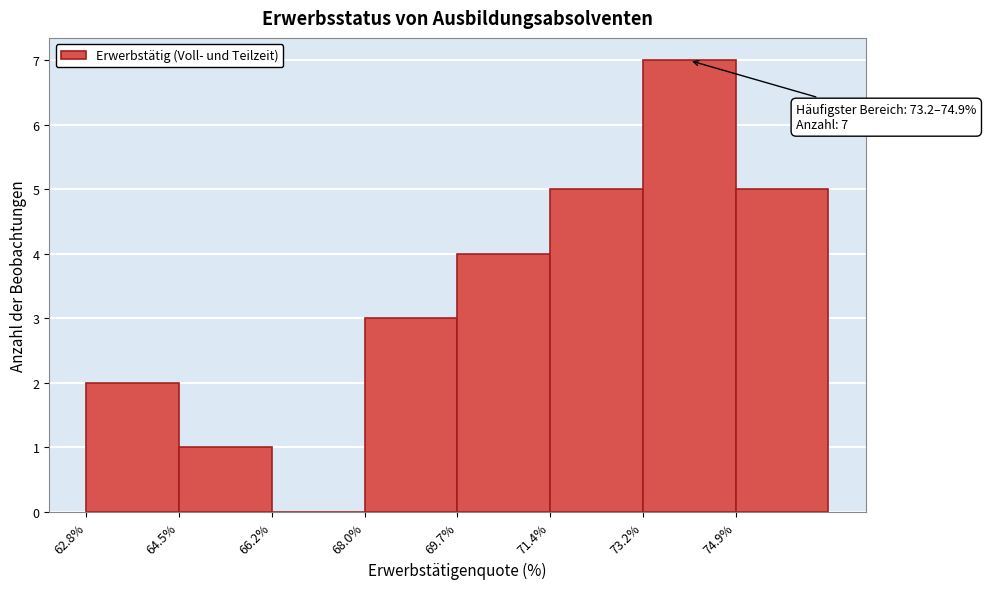

Over which range of the x-axis is the bar tallest?

73.2 to 75.0